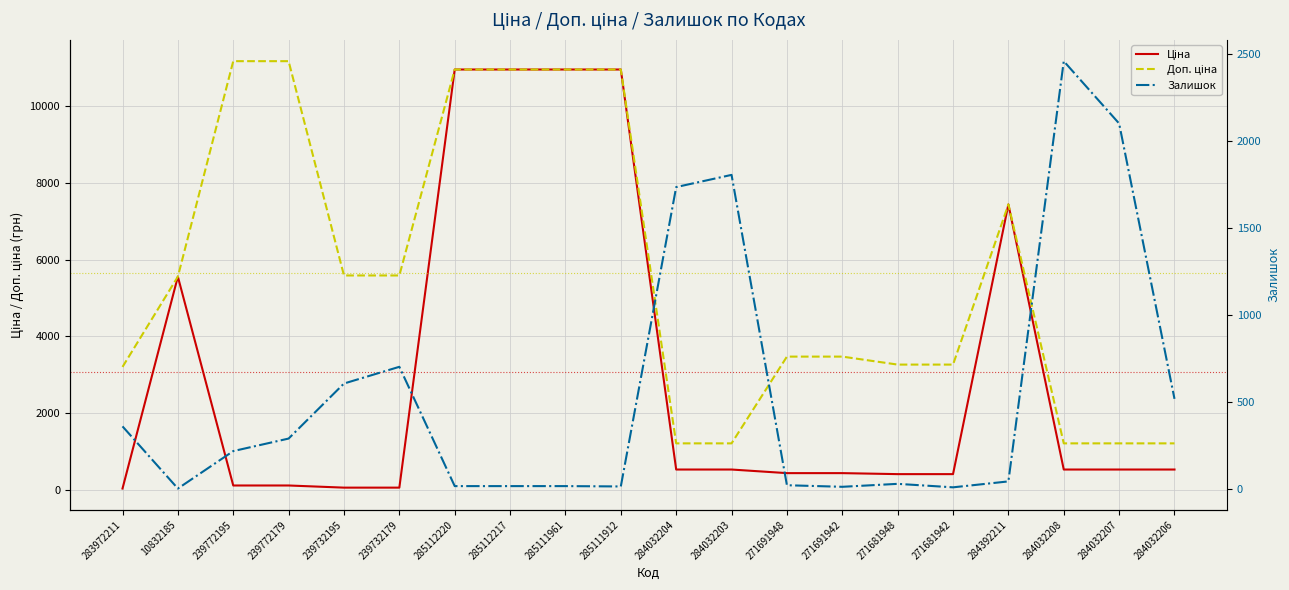

True or false: Доп. ціна and Ціна cross at least once.

False